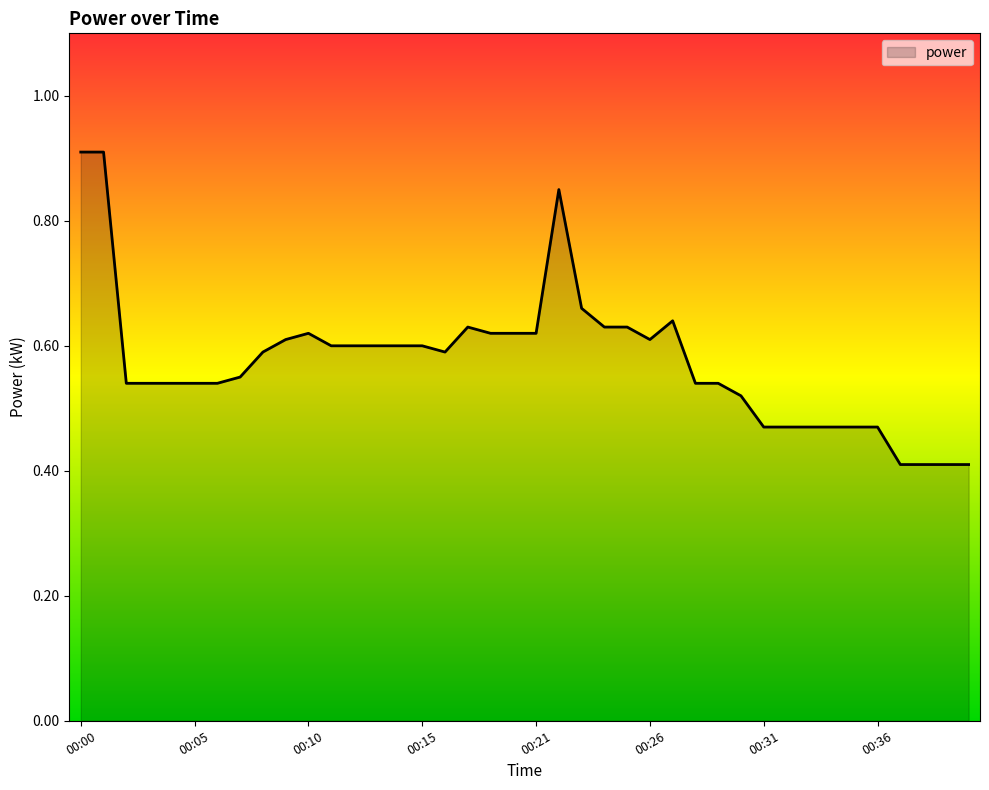

What is the minimum value shown in the chart?

0.4